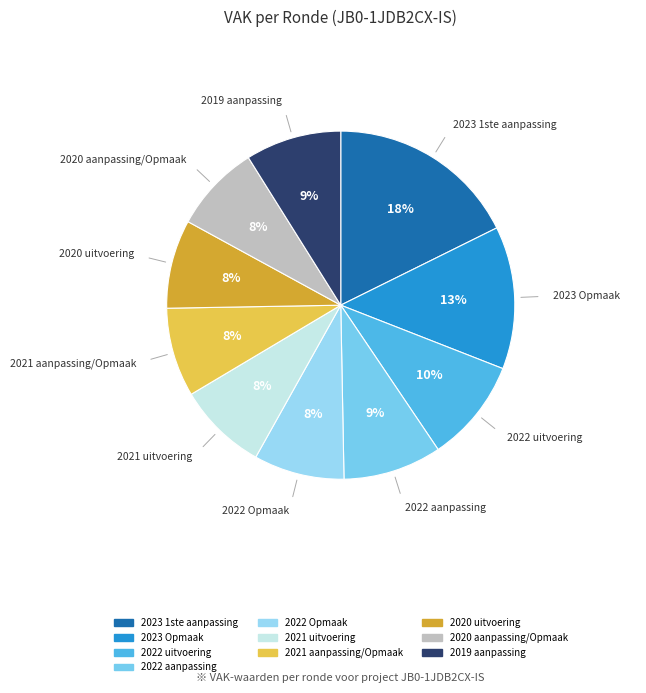

What is the ratio of the value at 2023 Opmaak to the value at 2022 aanpassing?

1.4